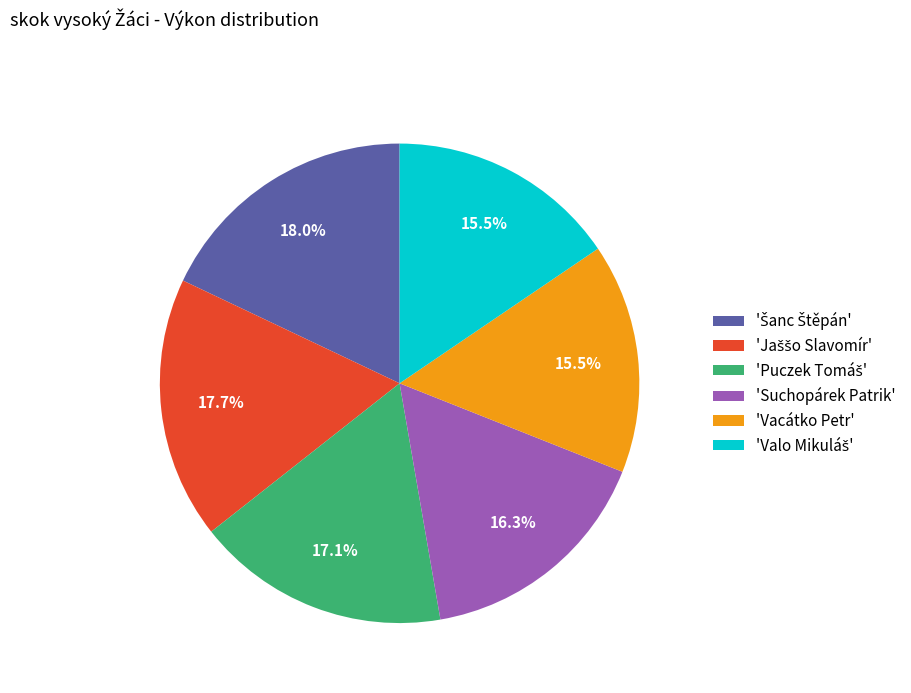

Does any single category account for the majority?

No